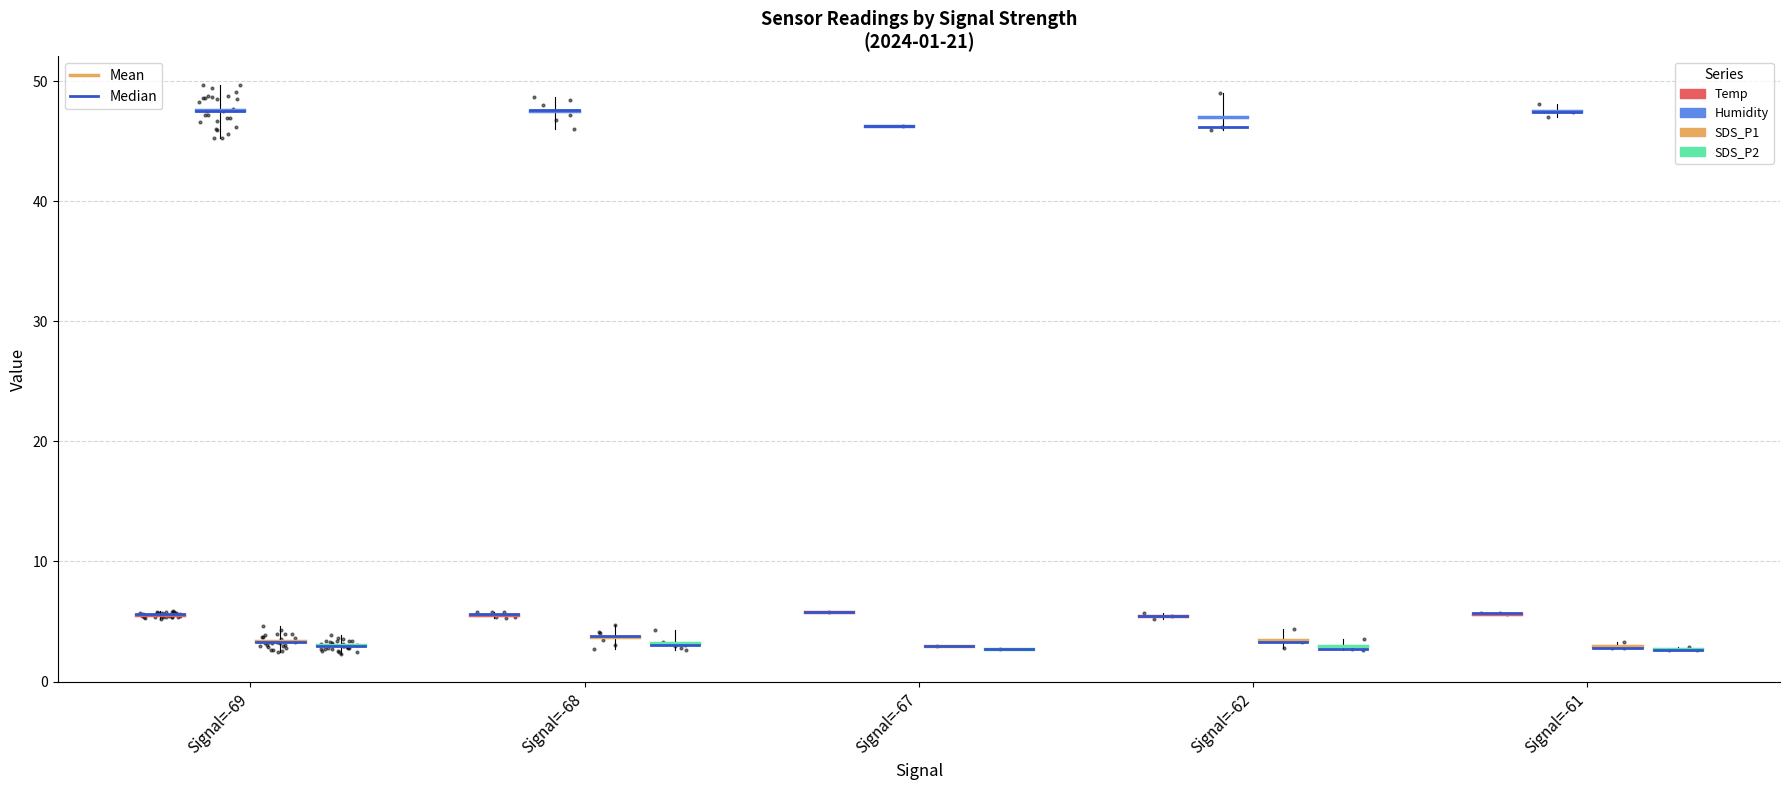

Which series contains the lowest Y value?

SDS_P2